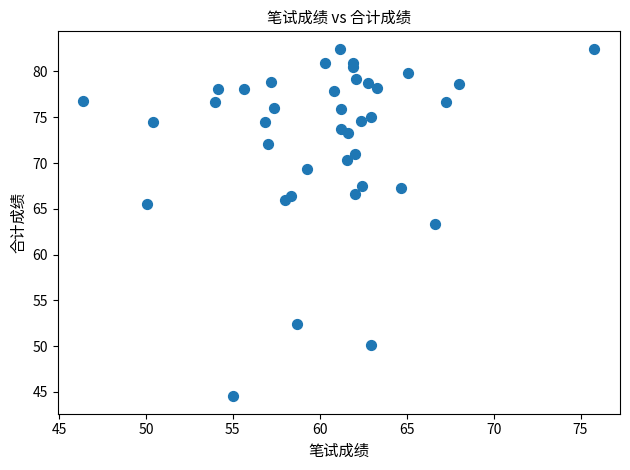

What is the range of Y values (max minus min)?

38.0